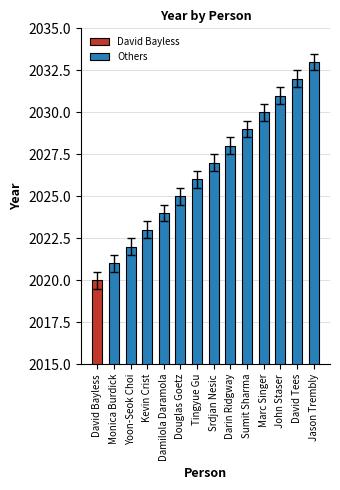

At which label does Others reach its peak?

Jason Trembly